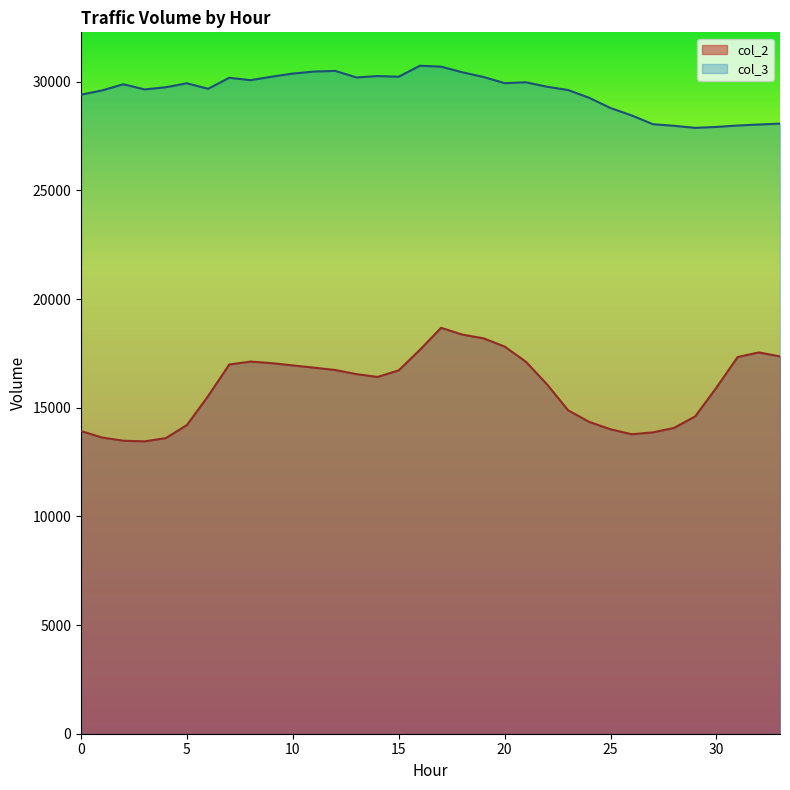

The value of col_2 at 10 is 16949. True or false?

True